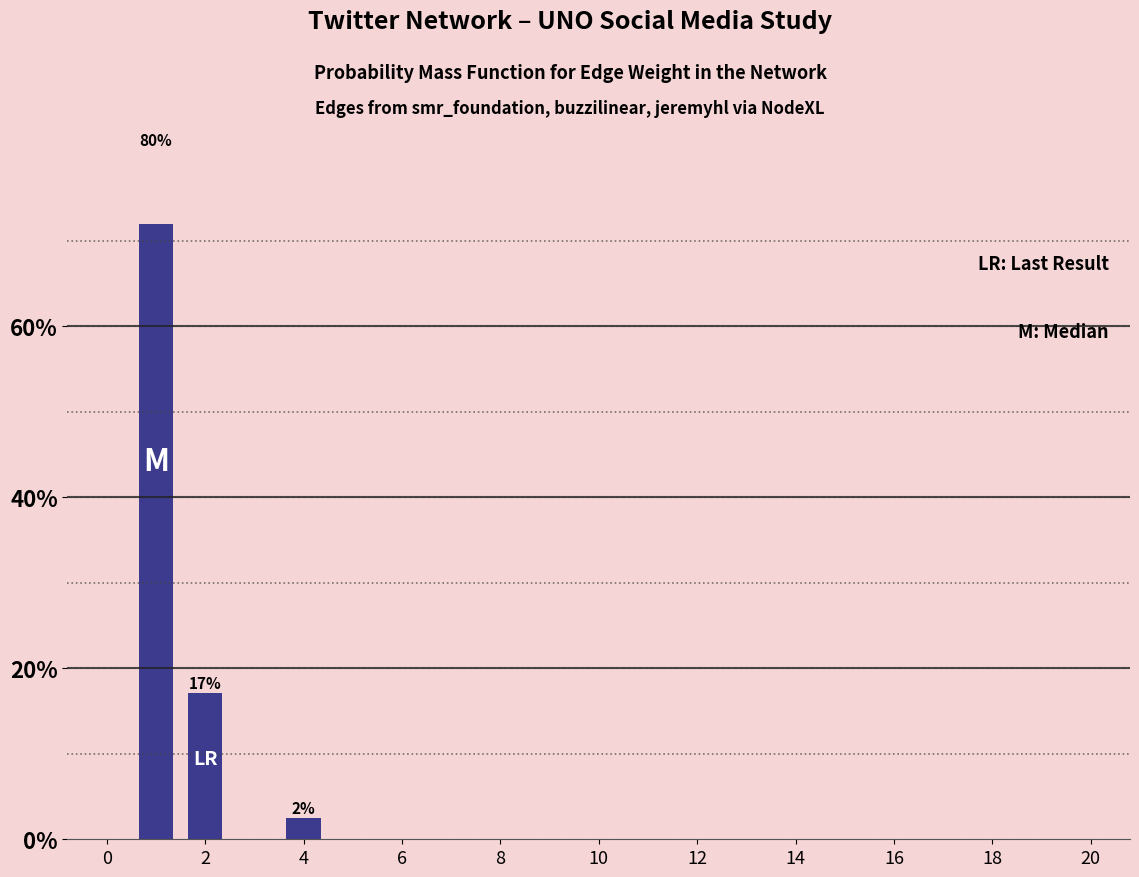

Where is the data nearest to the value 40?

2